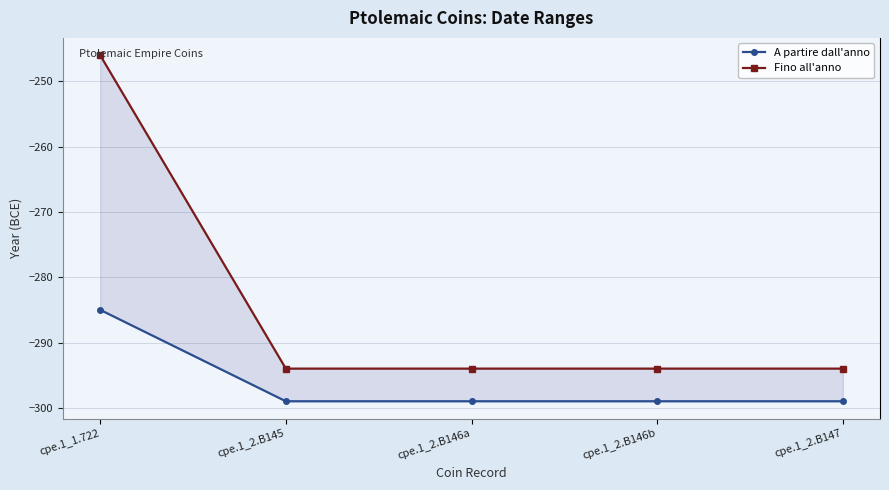

What is the value of the Fino all'anno point at the 1st from the left?

-246